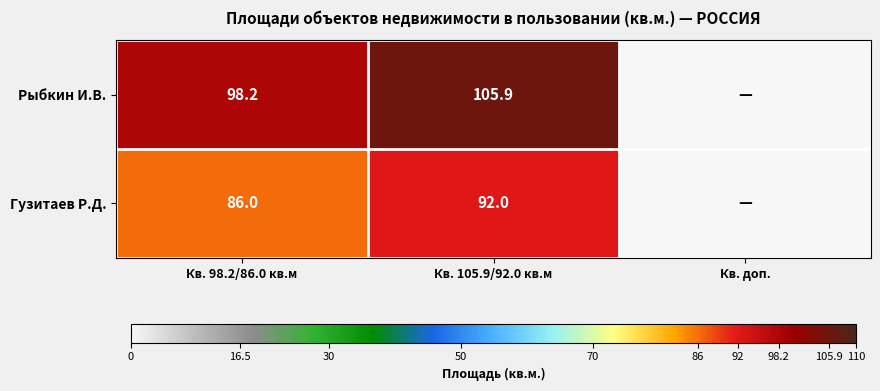

At Кв. 105.9/92.0 кв.м, list the series in order from largest to smallest.

Рыбкин И.В., Гузитаев Р.Д.